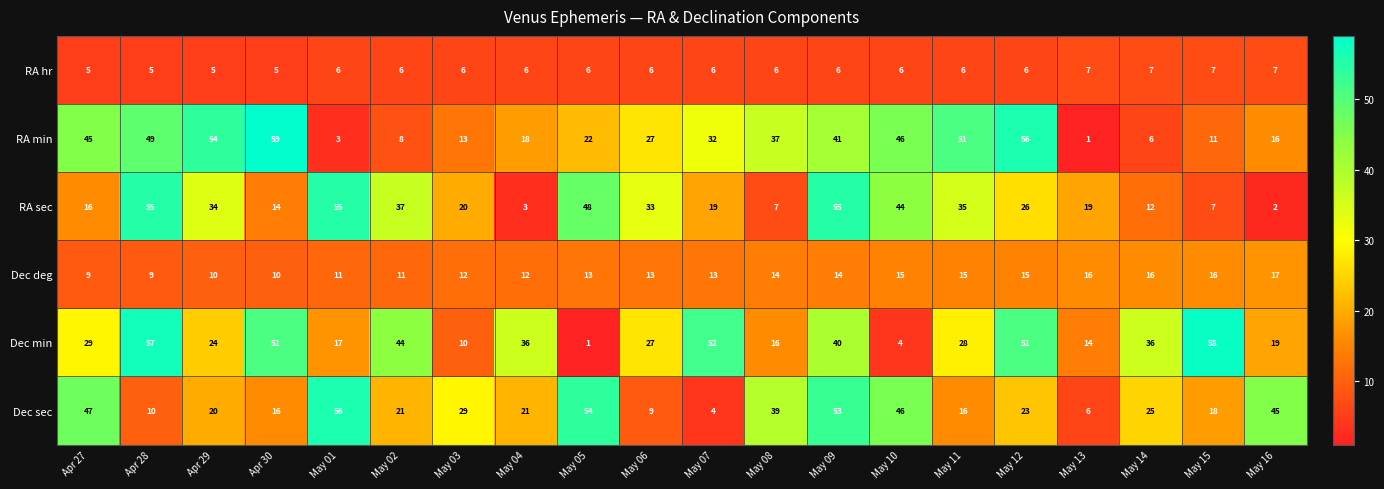

Which series changed the most between May 05 and May 13?

Dec sec